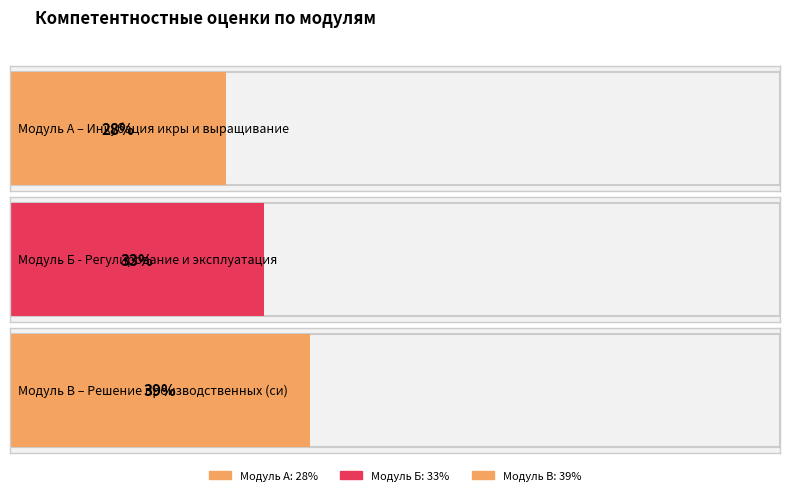

What is the change in value from Модуль Б to Модуль В?

+6